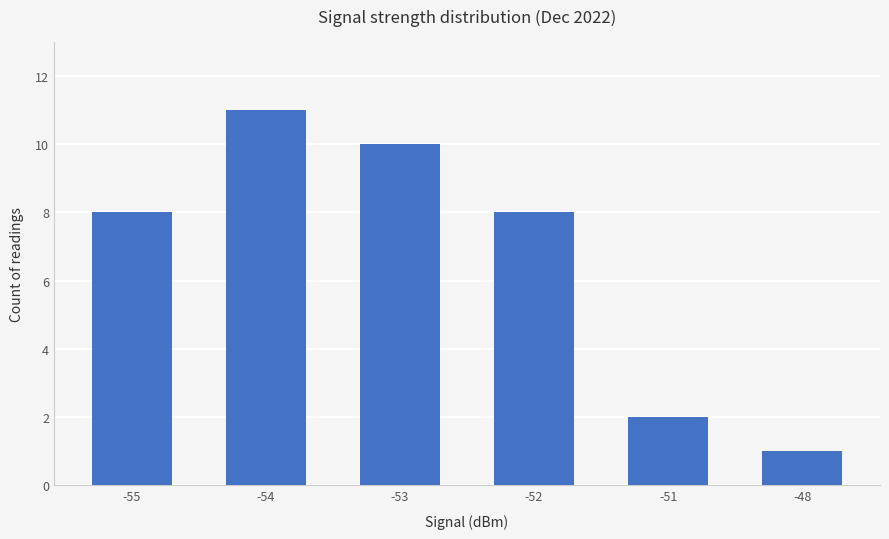

What is the sum of the values at -48 and -53?

11